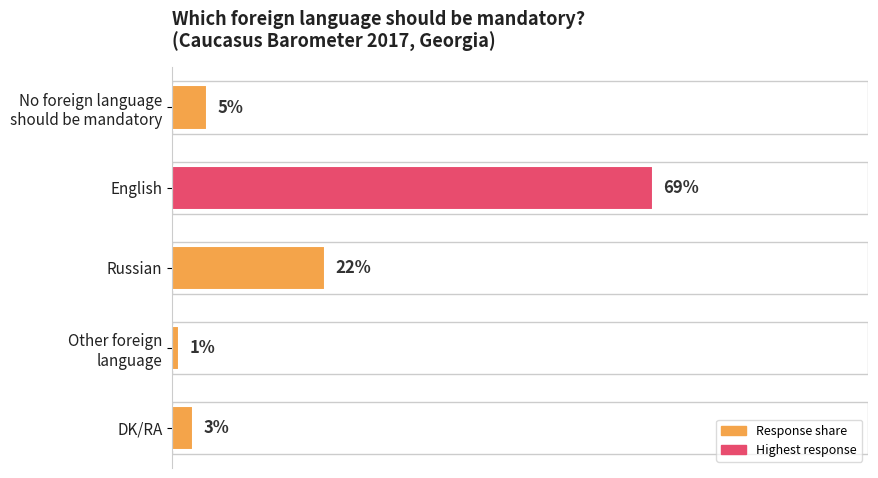

What is the label of the 2nd bar from the top?

English